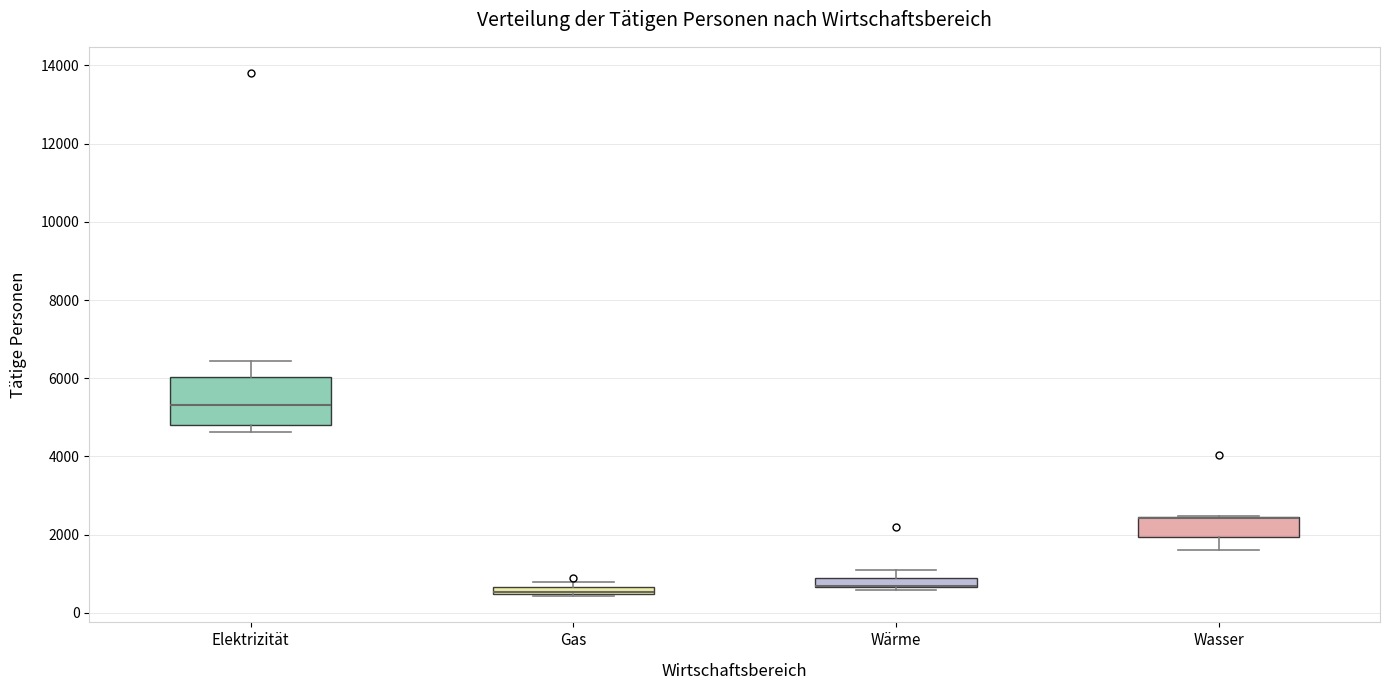

Where is the lower edge of the box for Gas on the y-axis? The values are not printed on the chart, so give them approximately, as read against the axis.

400